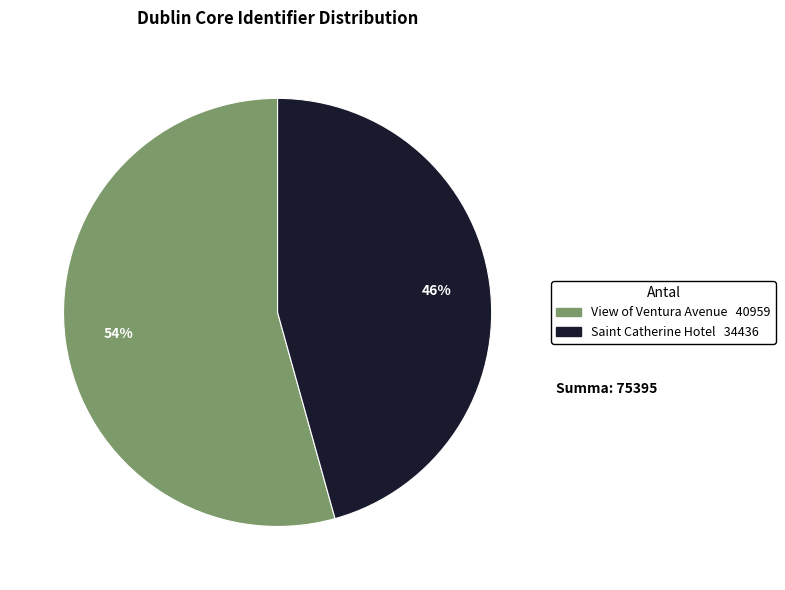

Is there a majority slice in this chart?

Yes